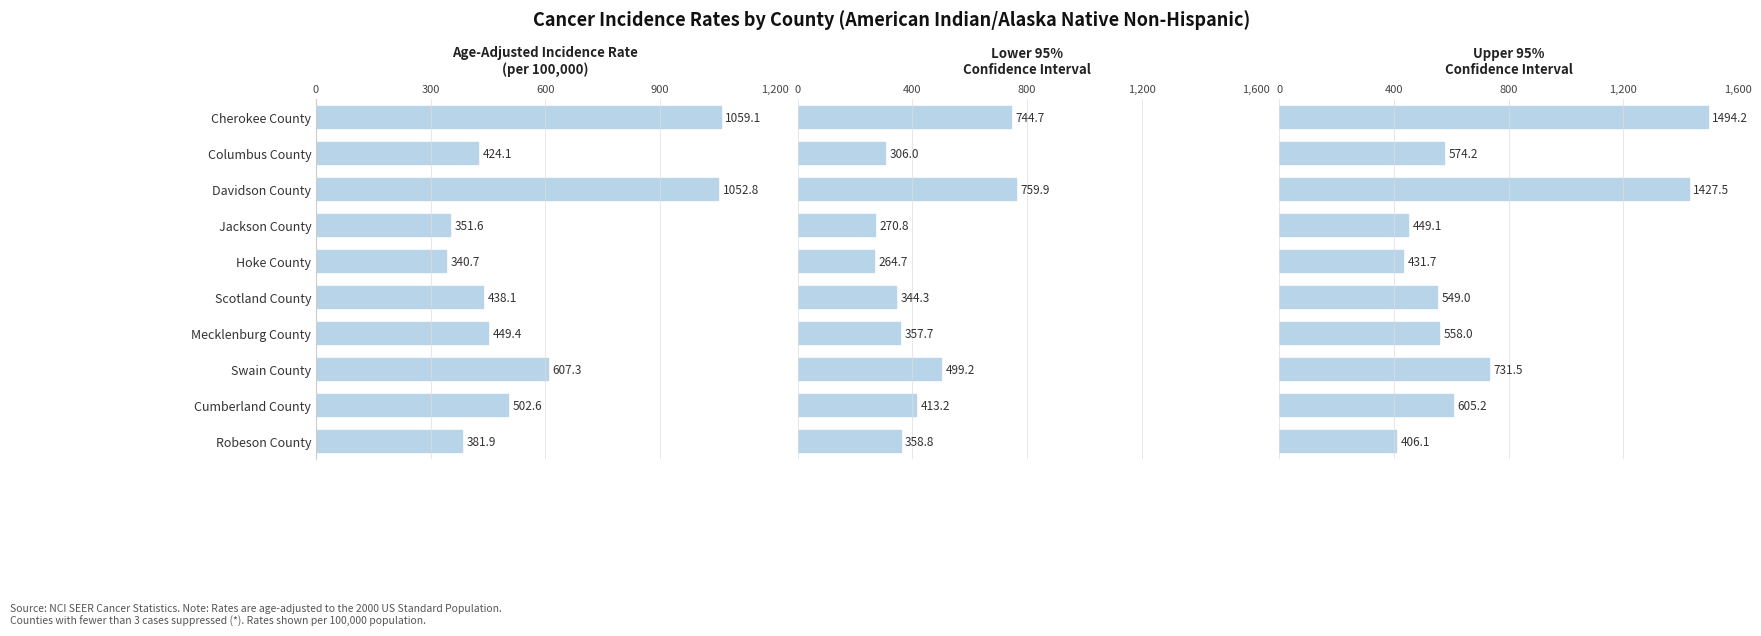

At how many categories does at least one series exceed 639?

3